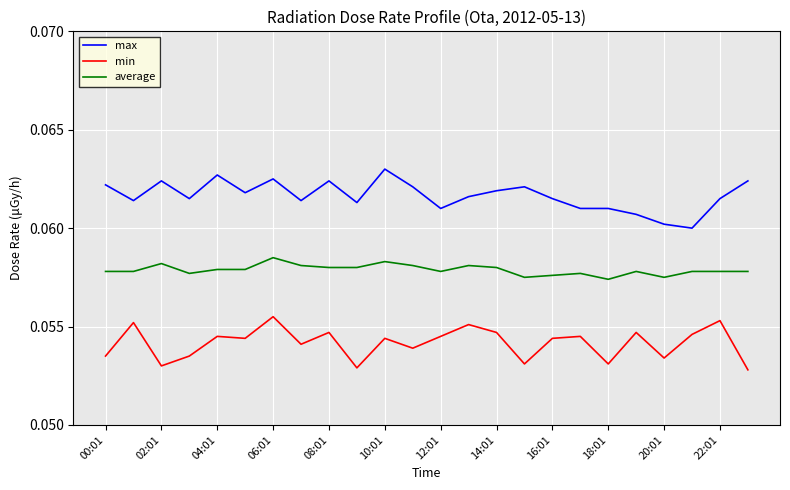

List the series in order of their peak value, highest first.

max, average, min